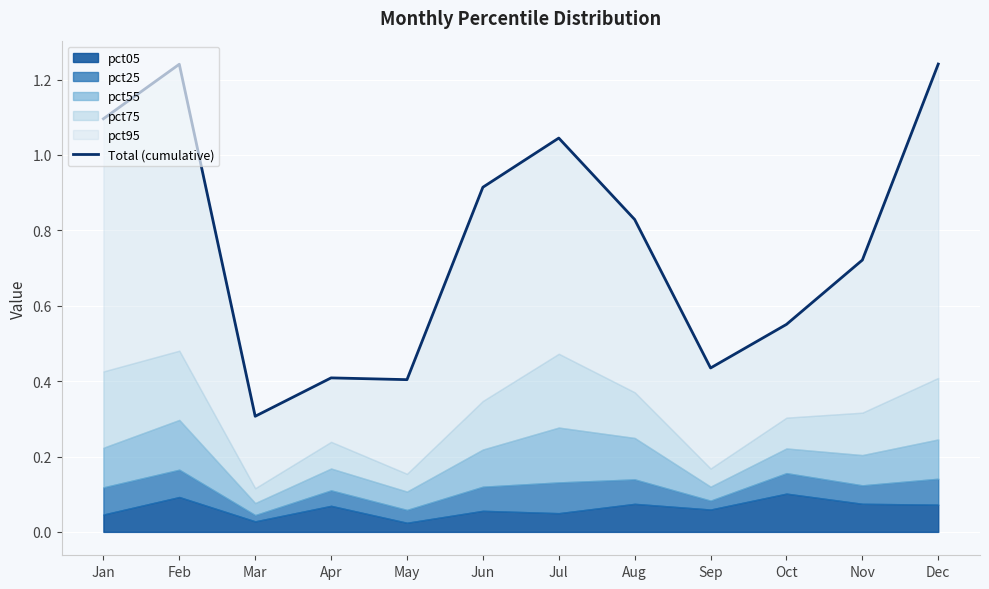

What is the maximum value shown in the chart?

1.2